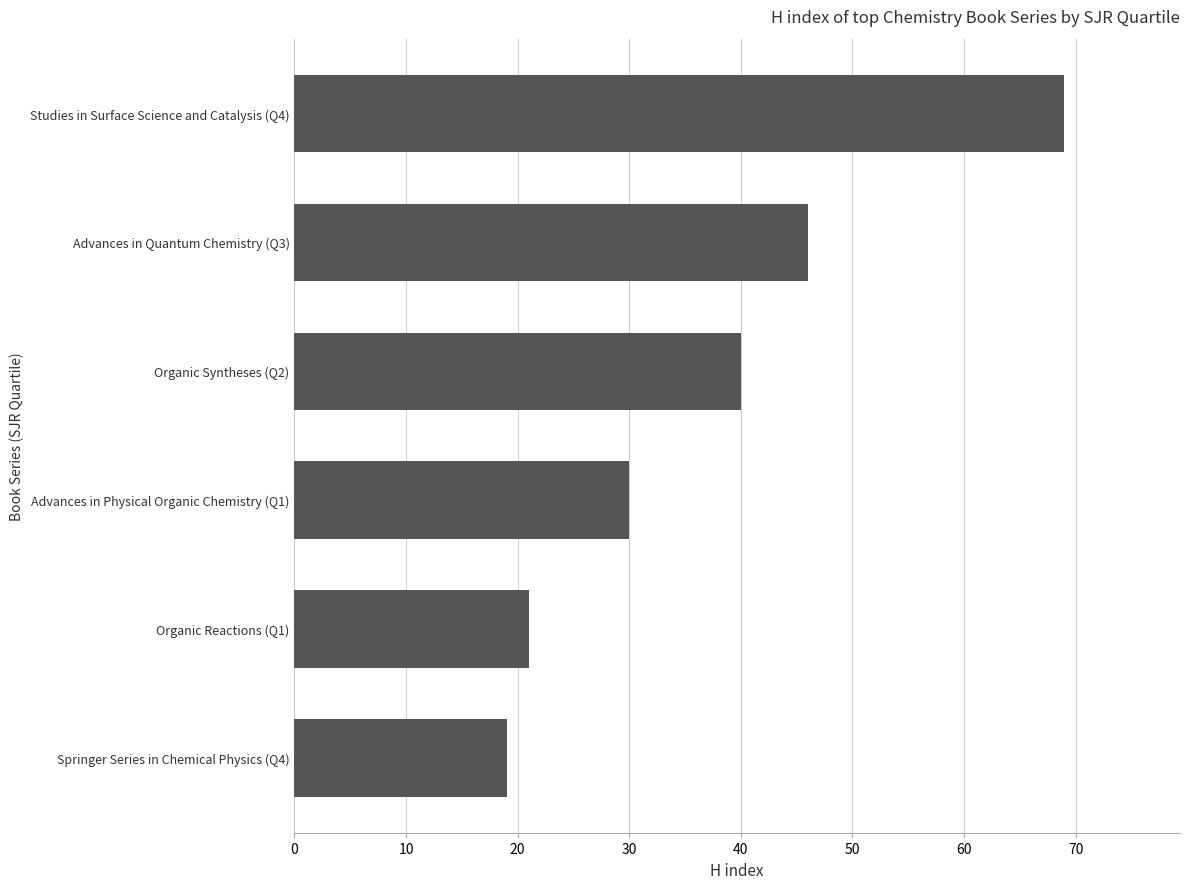

Are the bars grouped side by side (vs. stacked)?

No